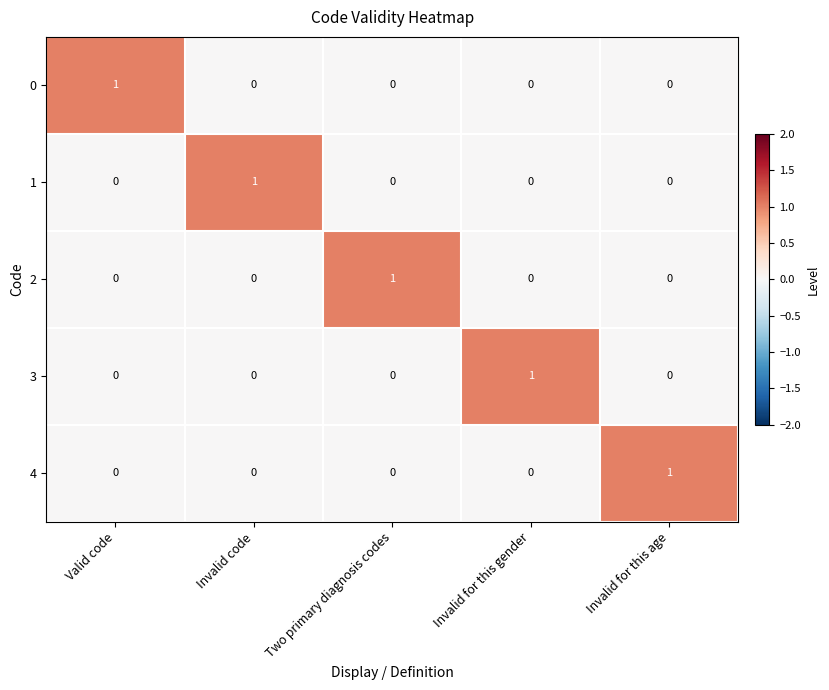

Reading right to left, list all the values displayed in this chart.

0: 0	0	0	0	1
1: 0	0	0	1	0
2: 0	0	1	0	0
3: 0	1	0	0	0
4: 1	0	0	0	0